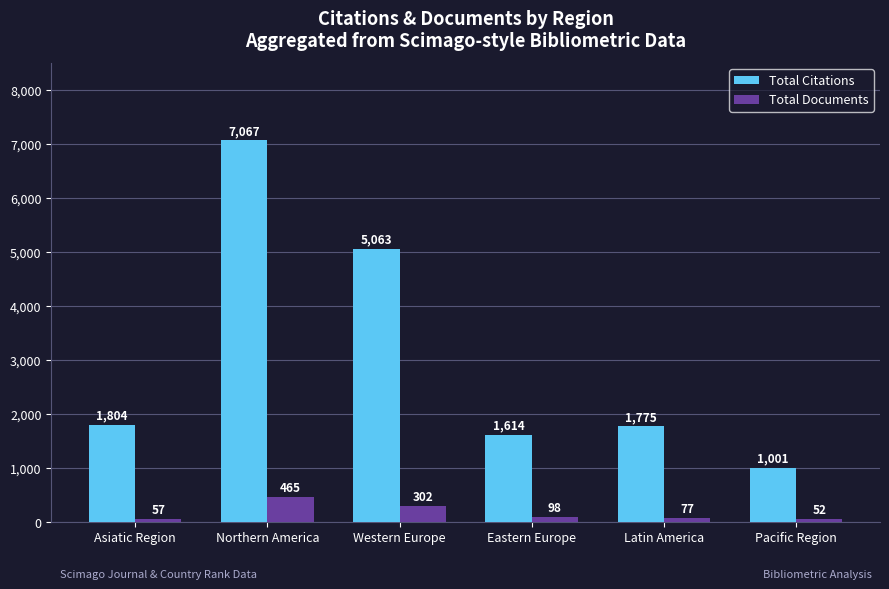

What is the label of the 4th bar from the right?

Western Europe